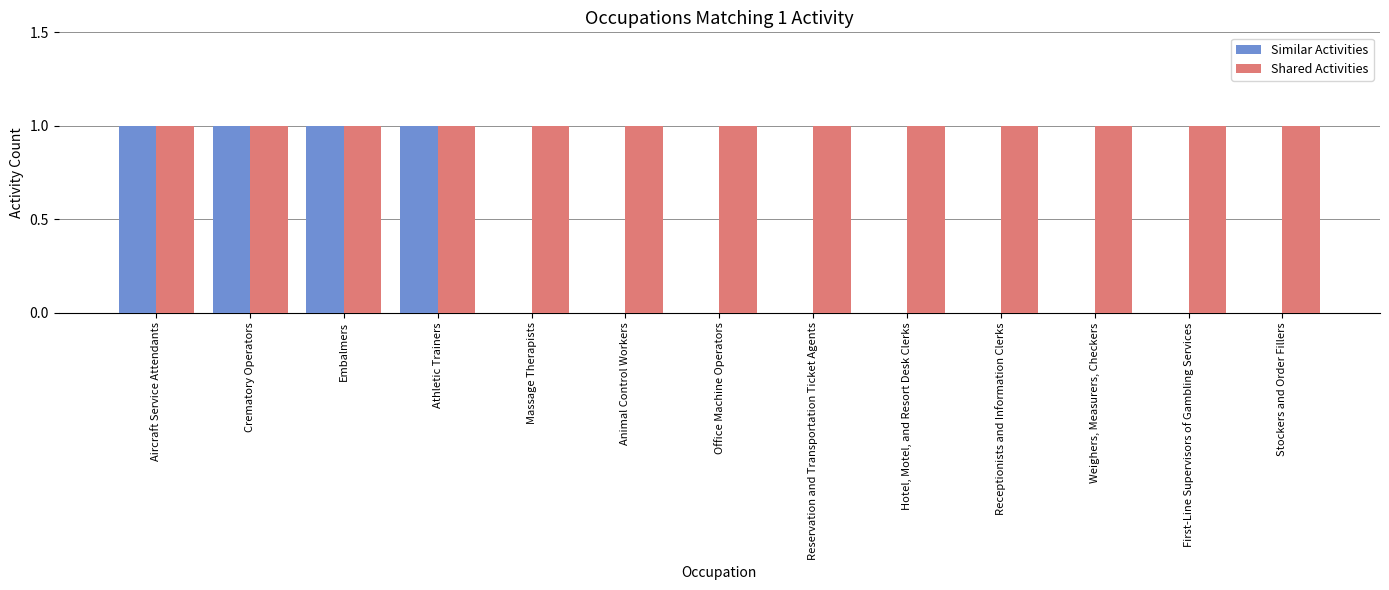

True or false: Similar Activities has a value of 2 at Aircraft Service Attendants.

False